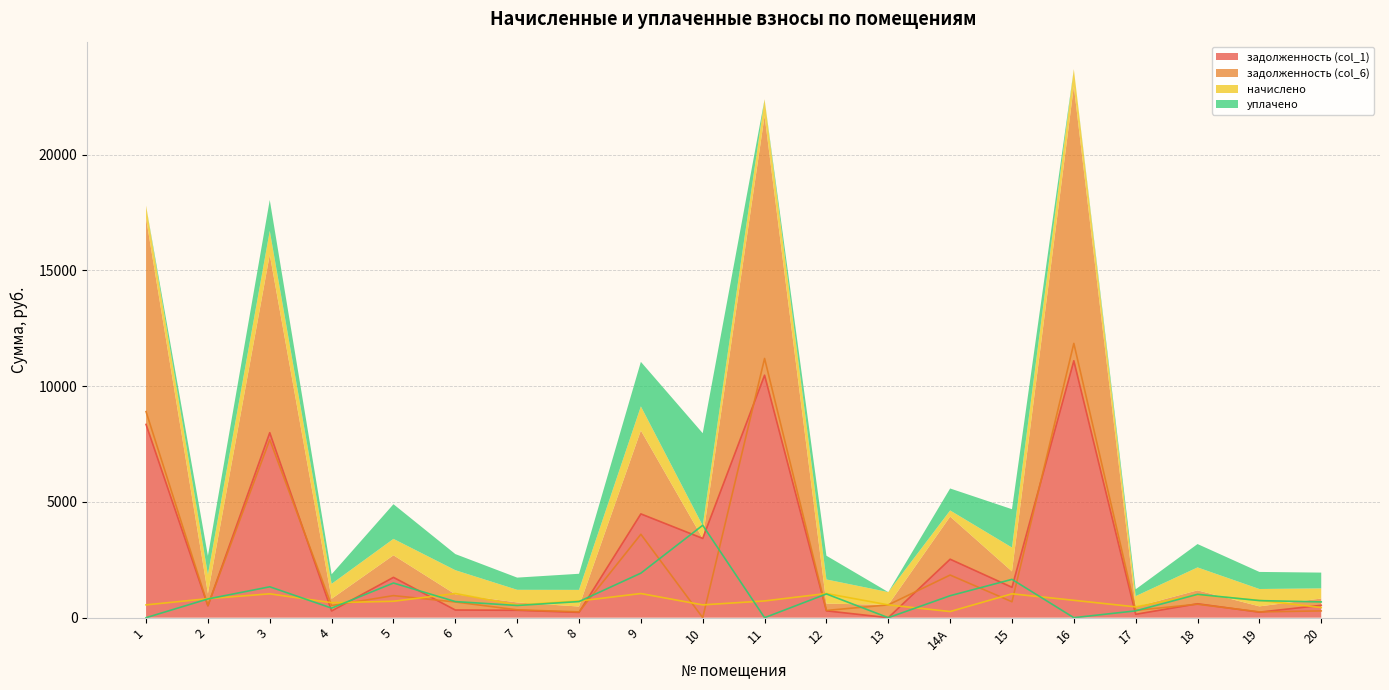

List the labels in order of начислено value, smallest first.

14А, 20, 17, 7, 1, 10, 13, 4, 5, 8, 11, 16, 19, 2, 18, 3, 15, 6, 9, 12